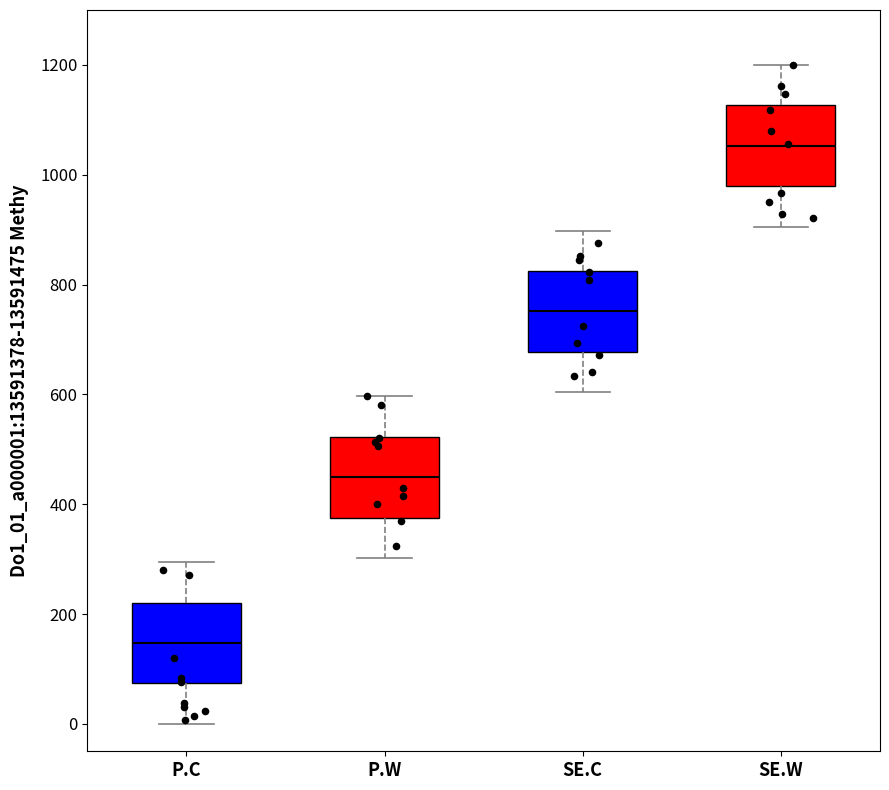

Which box has the highest median line?

SE.W